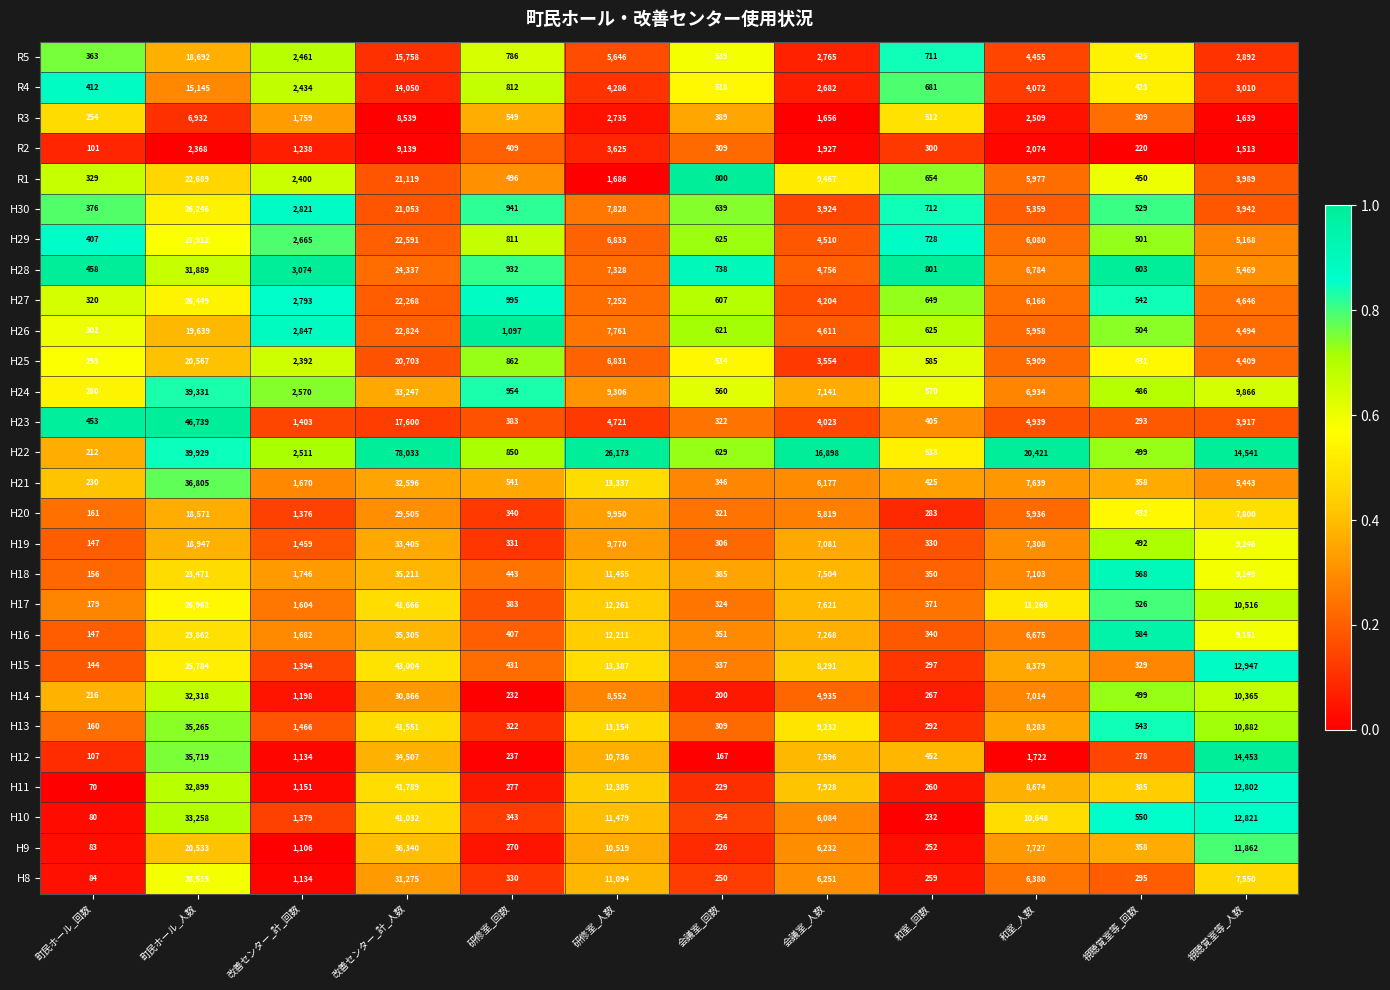

At which category does the chart reach its peak across all series?

改善センター_計_人数